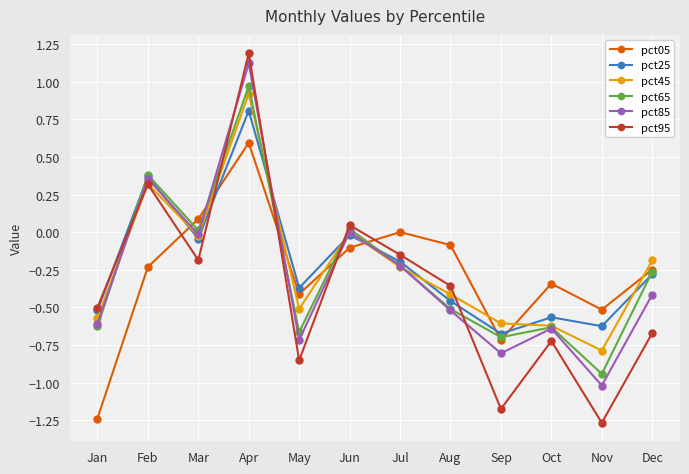

How many data points in pct95 are above 0?

3